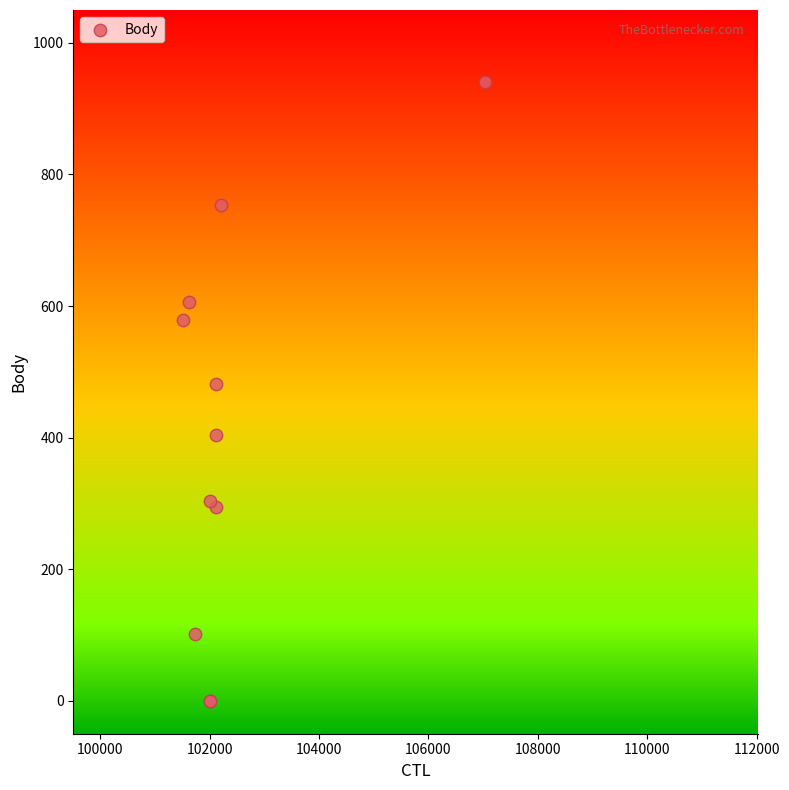

What Y value in the scatter plot is closest to 470?

481